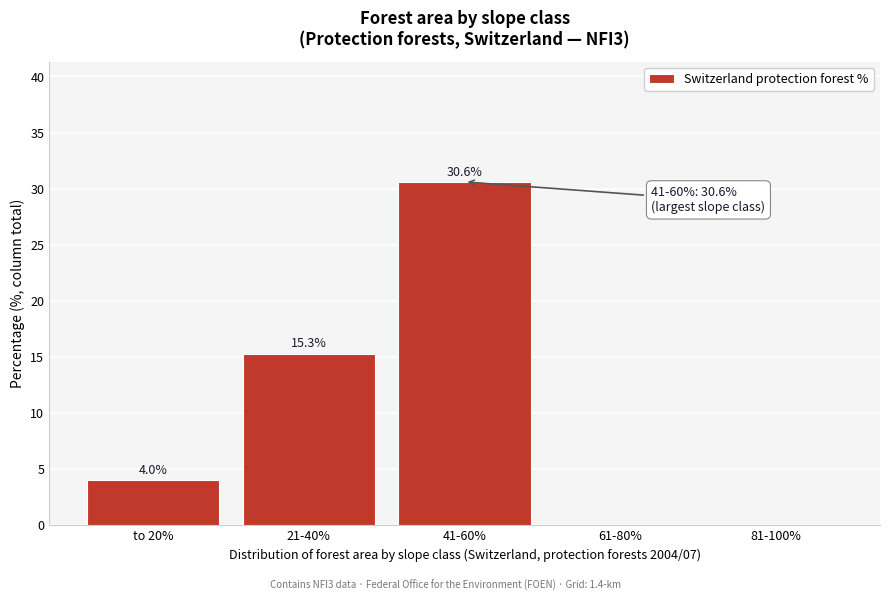

Reading right to left, transcribe all the data shown in this chart.

81-100%=0.0	61-80%=0.0	41-60%=30.6	21-40%=15.3	to 20%=4.0